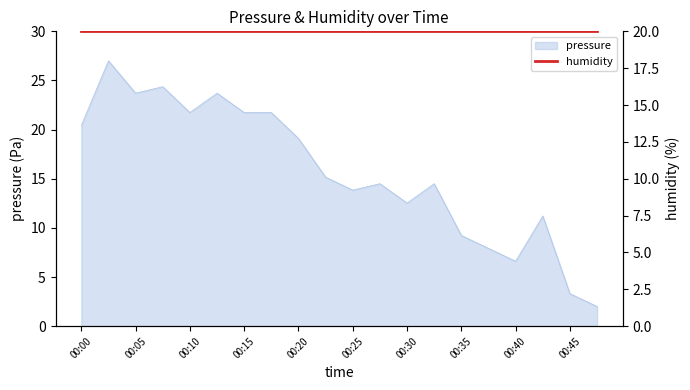

What is the minimum value for pressure?

2.0